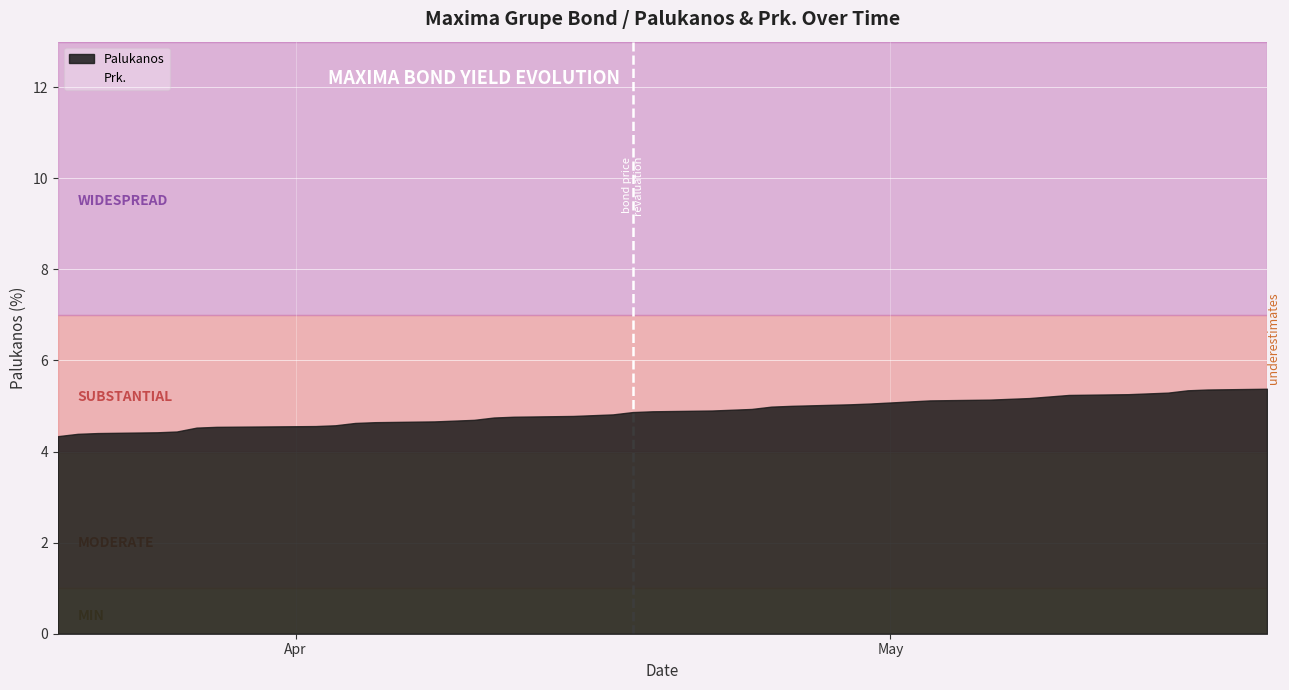

What is the difference between the maximum and minimum values?

1.0